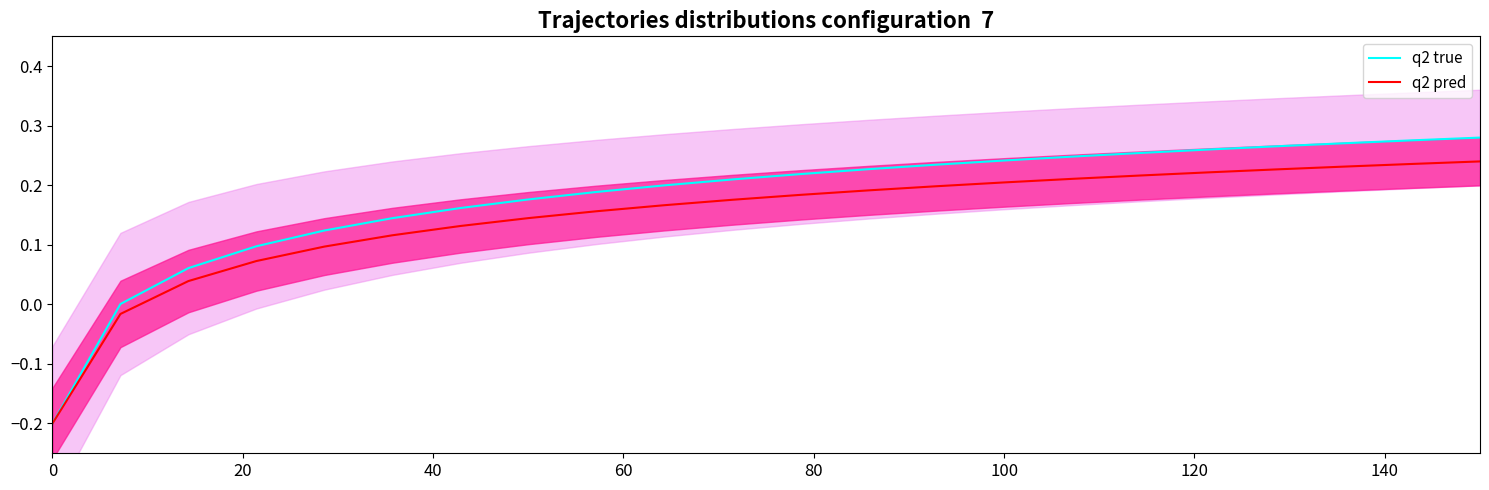

What are all the series names shown in the legend?

q2 true, q2 pred